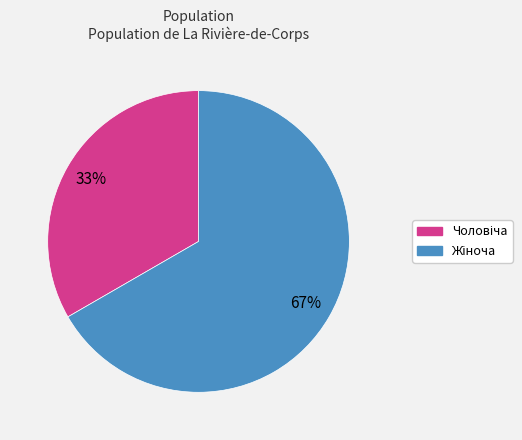

To the nearest percent, what is the average slice percentage?

50%